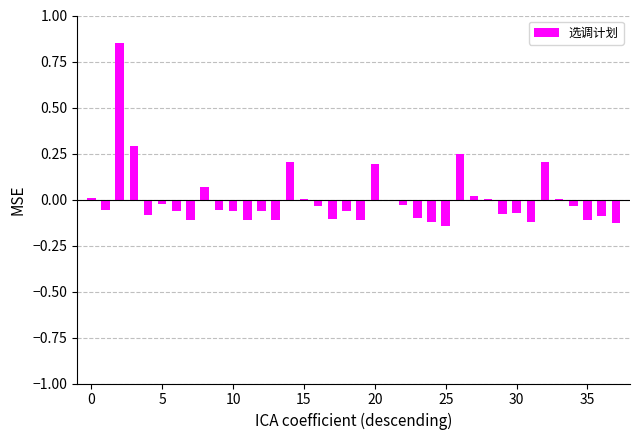

Which label corresponds to the smallest value in the chart?

25